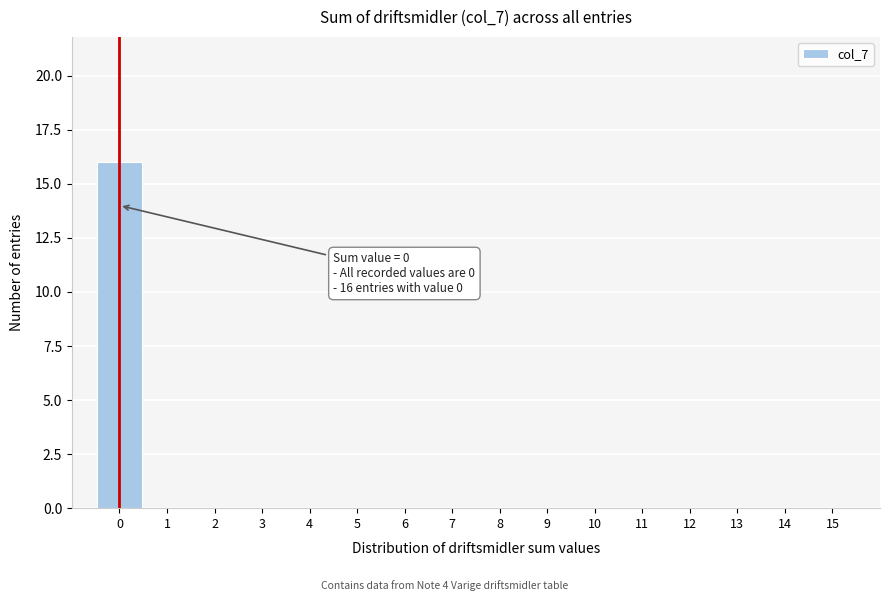

Reading right to left, what are all the values shown in this chart?

15=0	14=0	13=0	12=0	11=0	10=0	9=0	8=0	7=0	6=0	5=0	4=0	3=0	2=0	1=0	0=16